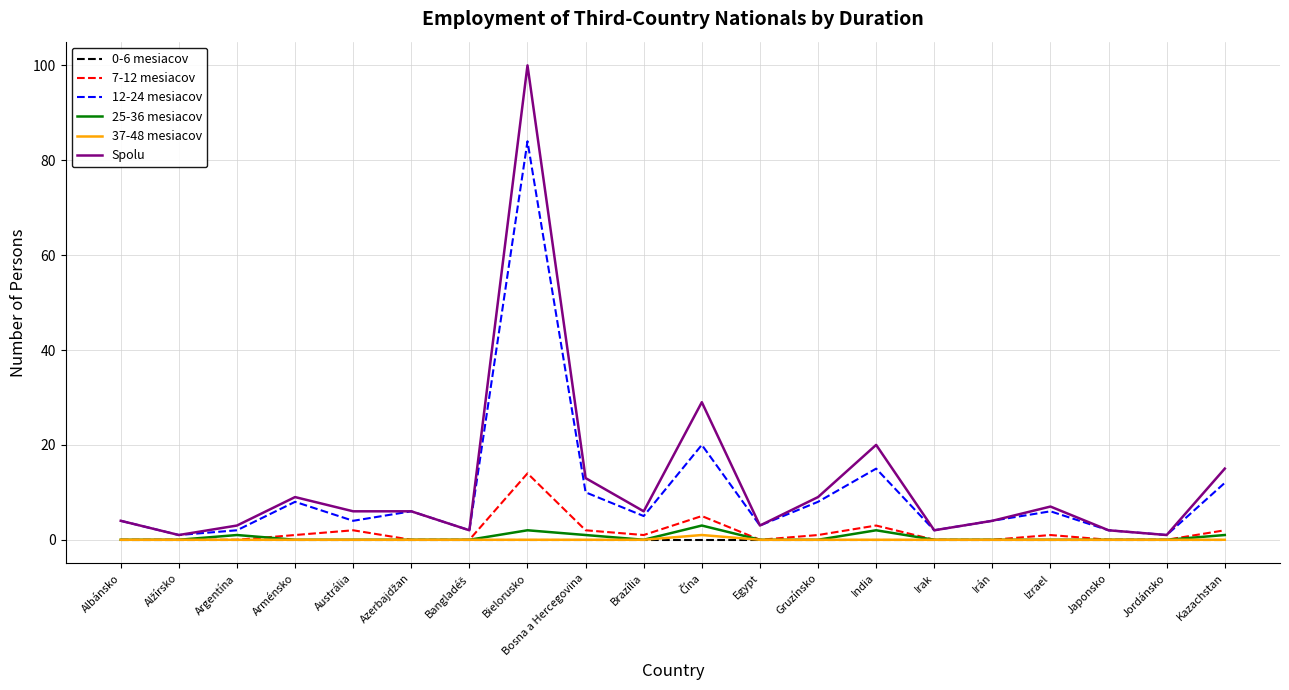

How many lines are shown in the chart?

6